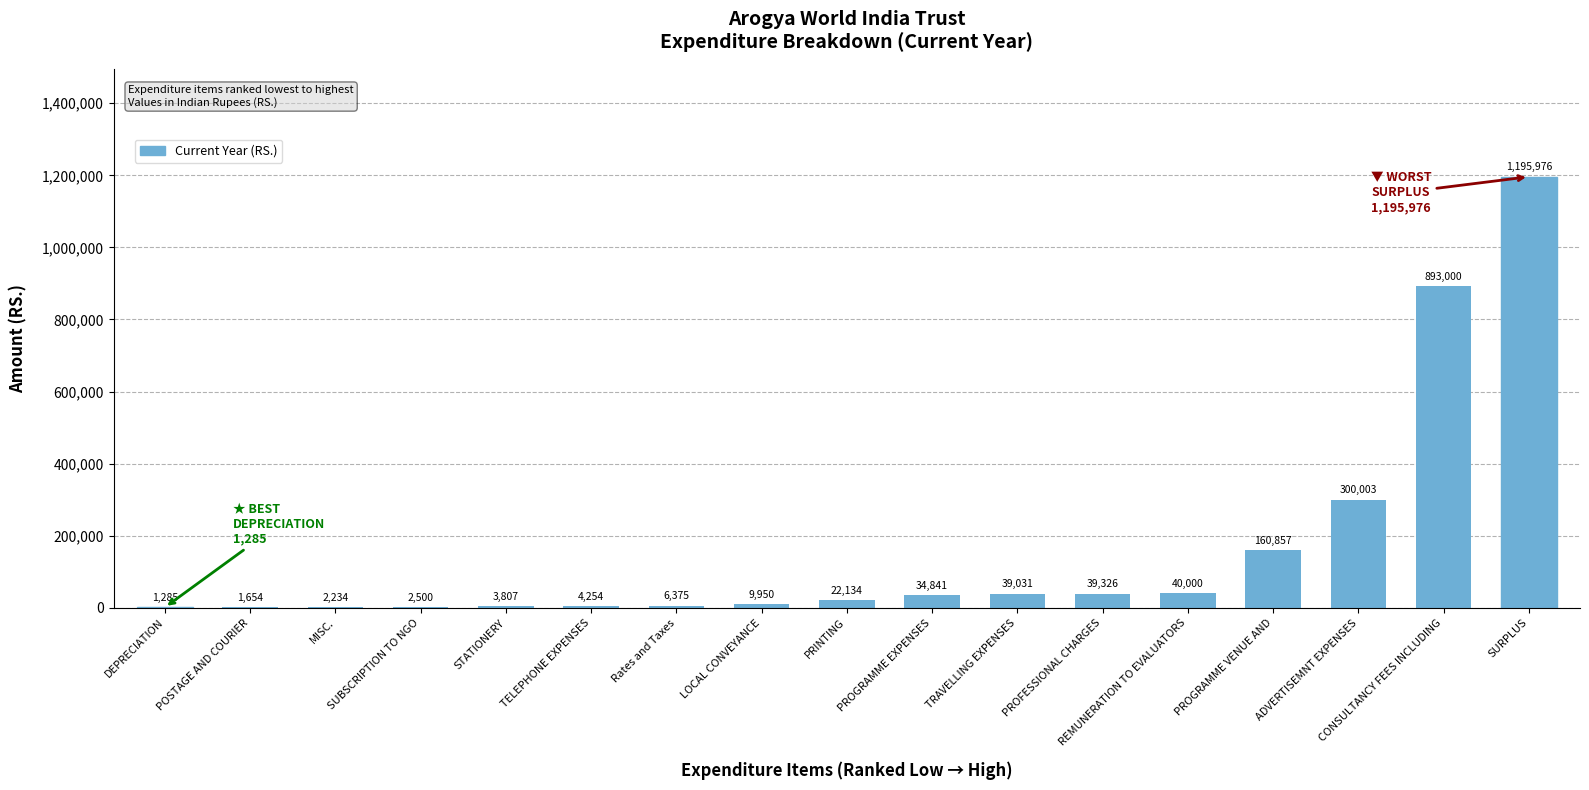

Read the value at STATIONERY.

3807.0